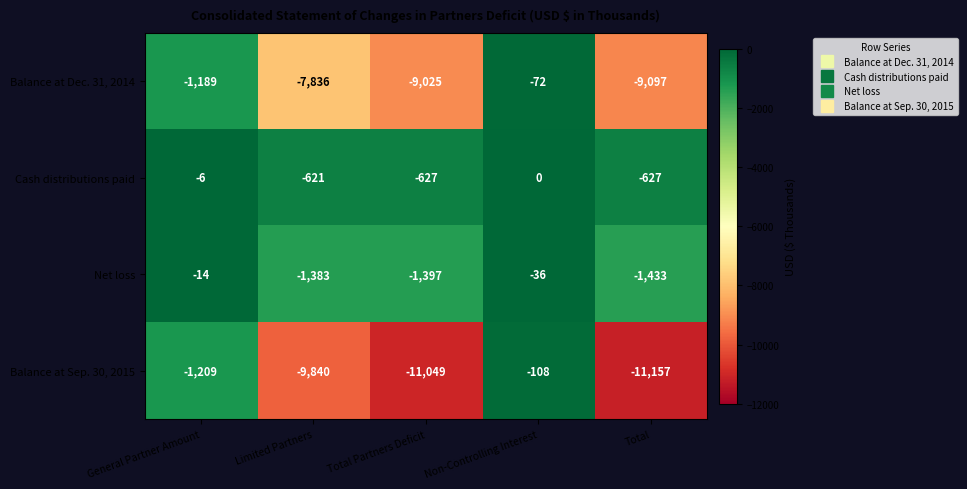

Which series changed the most between General Partner Amount and Non-Controlling Interest?

Balance at Dec. 31, 2014